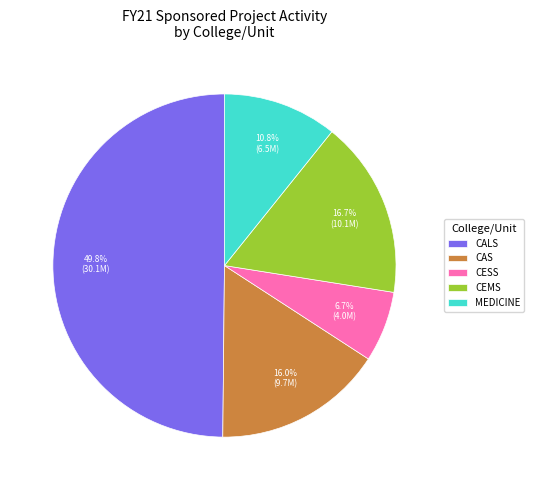

What is the largest slice in the pie chart?

CALS